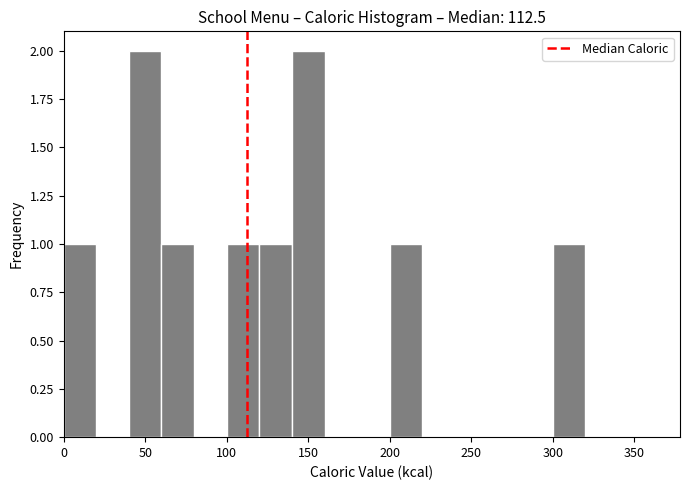

Reading left to right, list every bar in this chart as the range it spans on the x-axis followed by its height. The values are not printed on the chart, so give them approximately, as read against the axis.

0 to 20: 1
20 to 40: 0
40 to 60: 2
60 to 80: 1
80 to 100: 0
100 to 120: 1
120 to 140: 1
140 to 160: 2
160 to 180: 0
180 to 200: 0
200 to 220: 1
220 to 240: 0
240 to 260: 0
260 to 280: 0
280 to 300: 0
300 to 320: 1
320 to 340: 0
340 to 360: 0